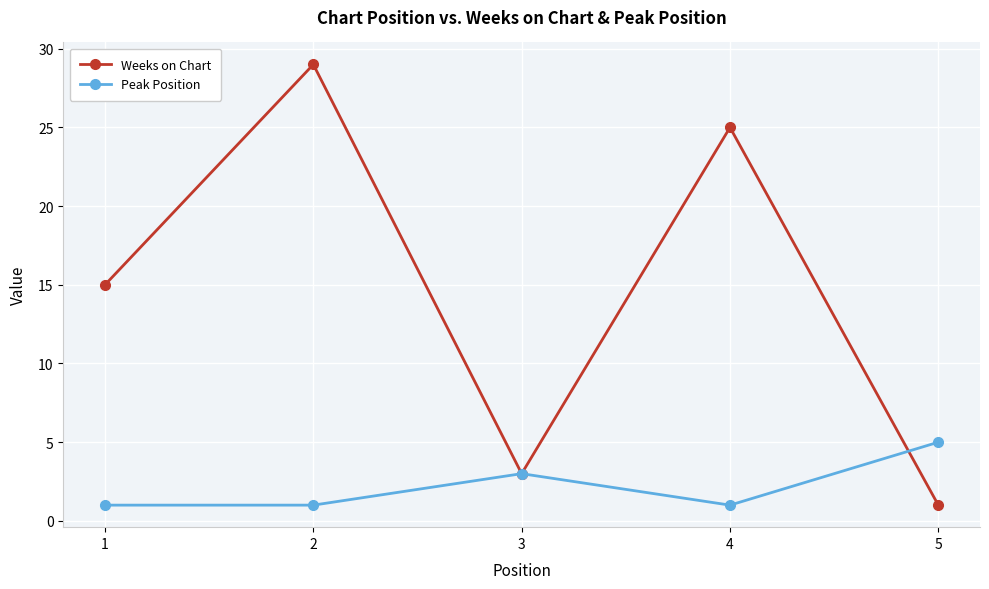

Does the chart have visible grid lines?

Yes